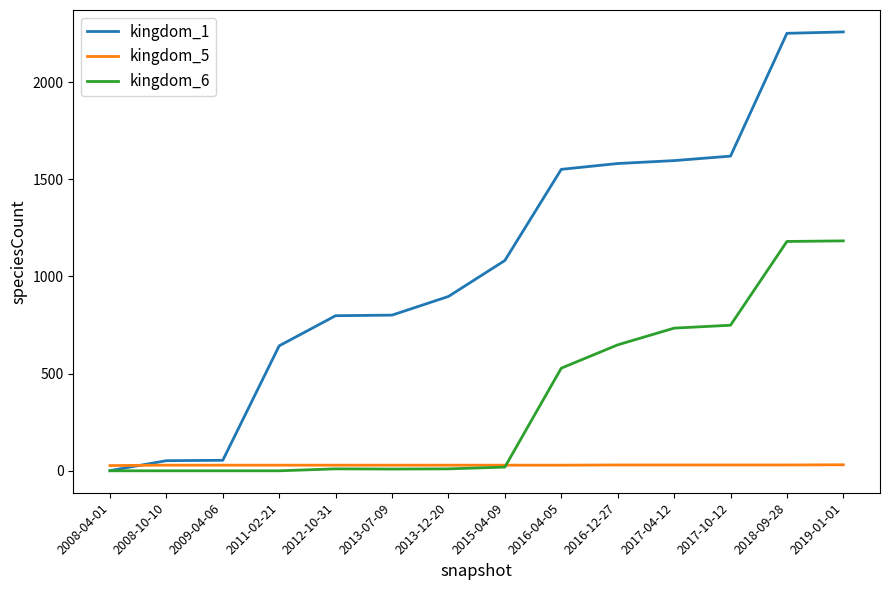

What is the total value across all series at 2016-12-27?

2259